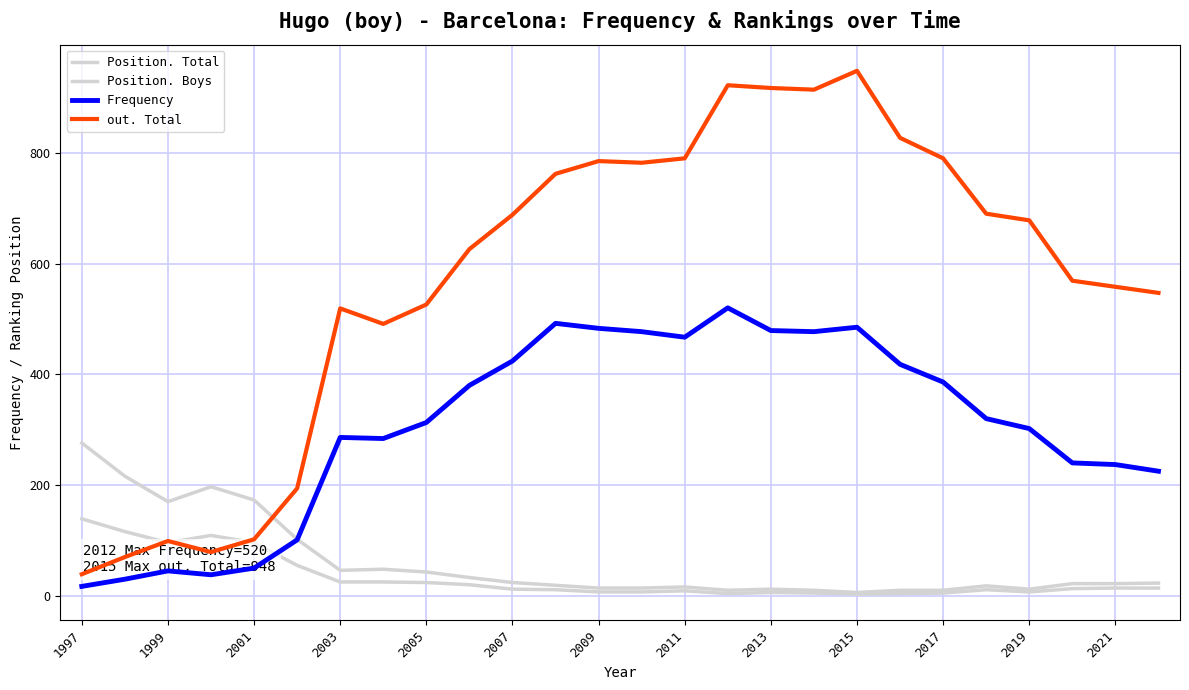

At which label is Position. Total closest to 141?

1999